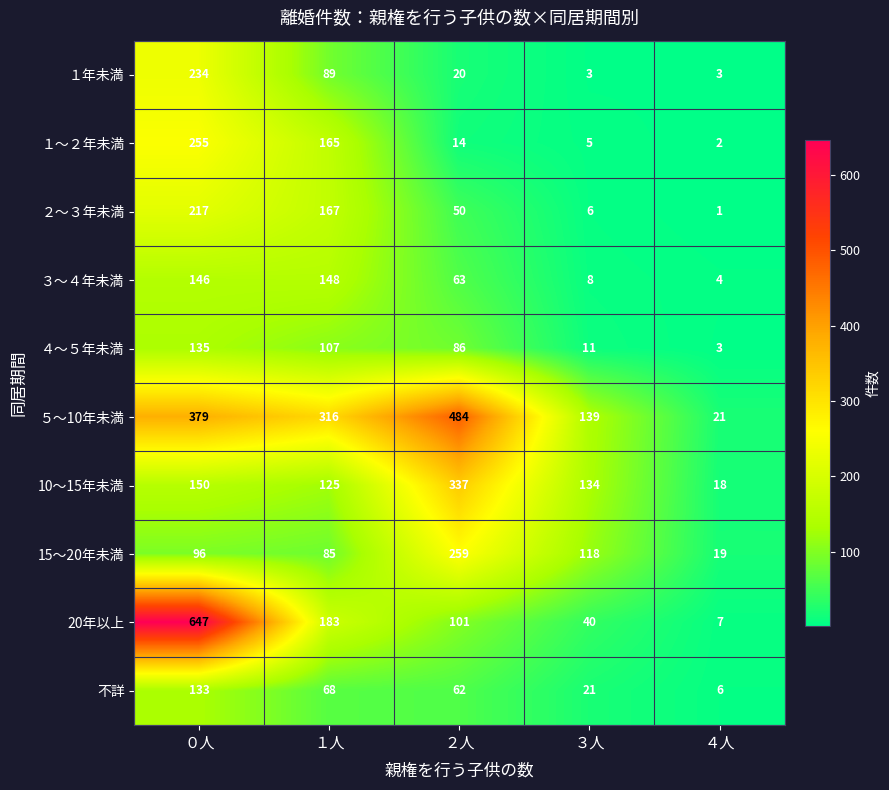

List the series in order of their peak value, lowest first.

不詳, ４～５年未満, ３～４年未満, ２～３年未満, １年未満, １～２年未満, 15～20年未満, 10～15年未満, ５～10年未満, 20年以上